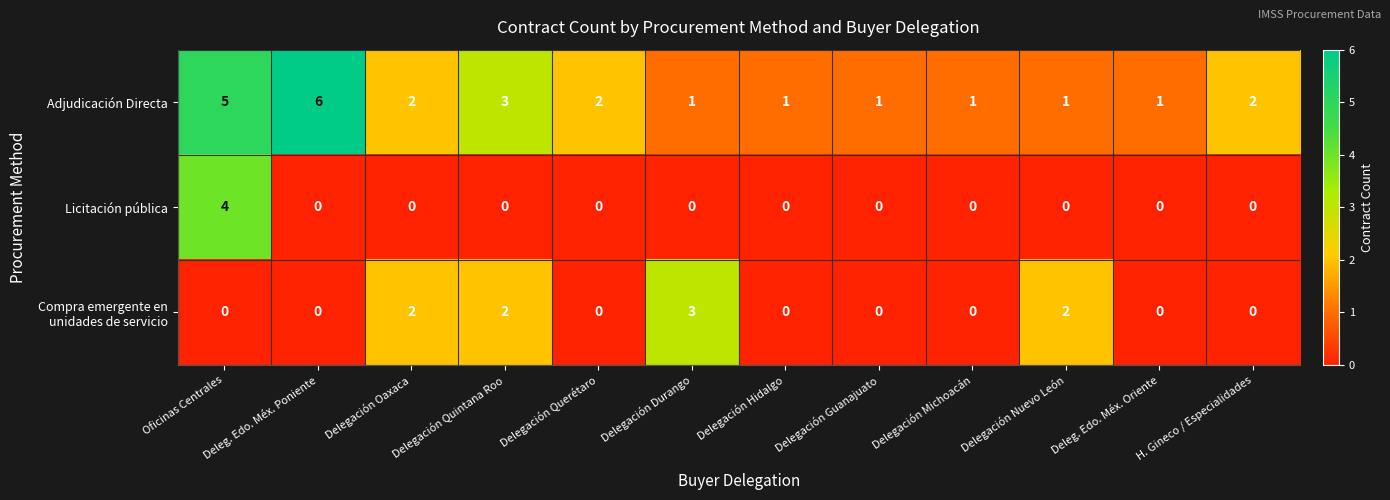

Which series has the widest spread of values?

Adjudicación Directa